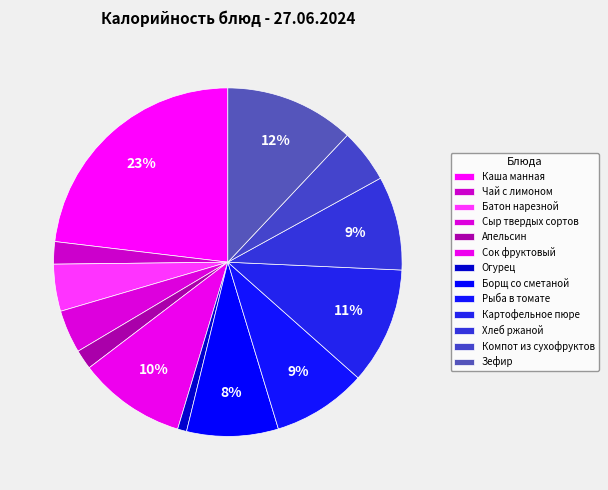

Does any single category account for the majority?

No